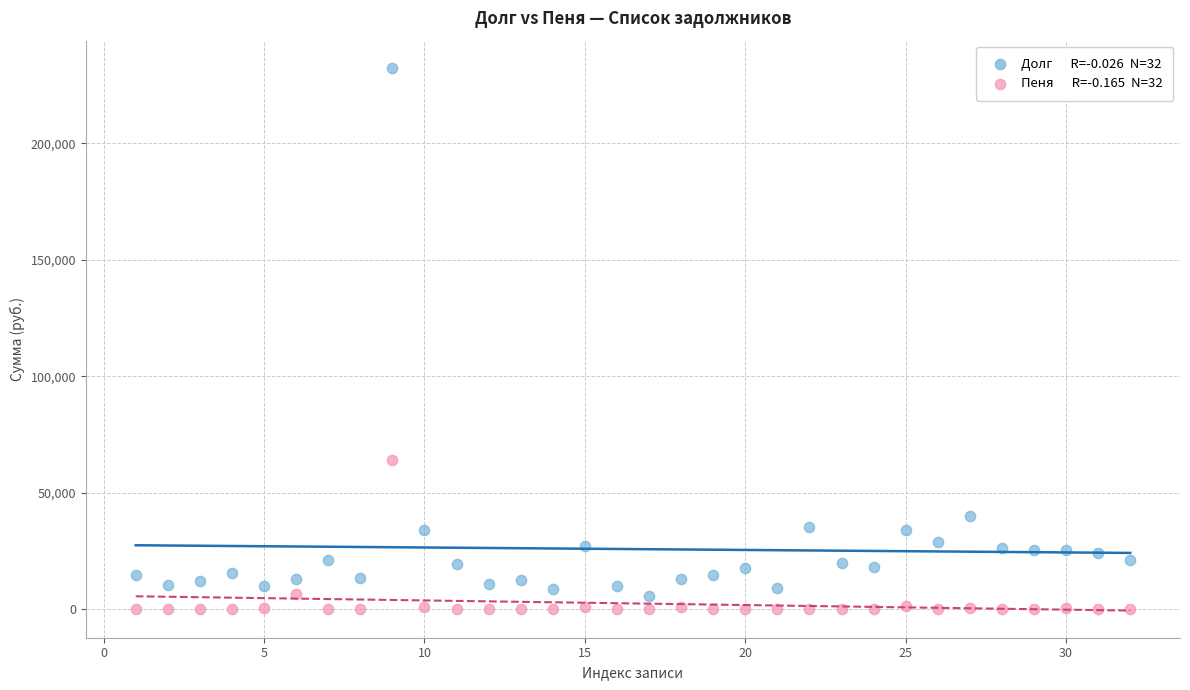

Across all data points, what is the range of X values (max minus min)?

31.0